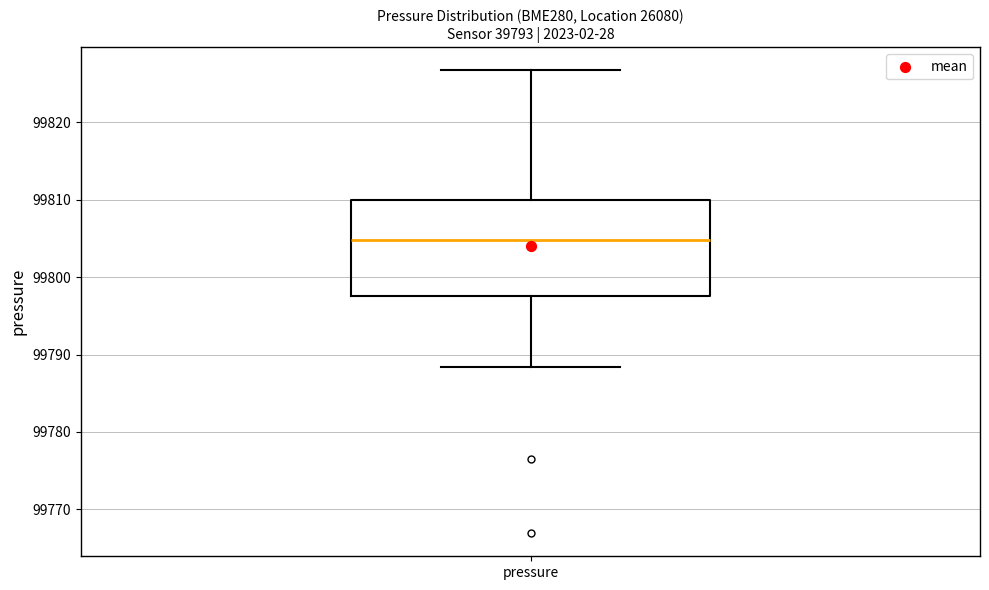

Transcribe this box plot: give where the median line is, the range the box spans, and where the two whiskers end, as read against the y-axis. The values are not printed on the chart, so give them approximately, as read against the axis.

median 99805, box 99798 to 99810, whiskers 99788 to 99827